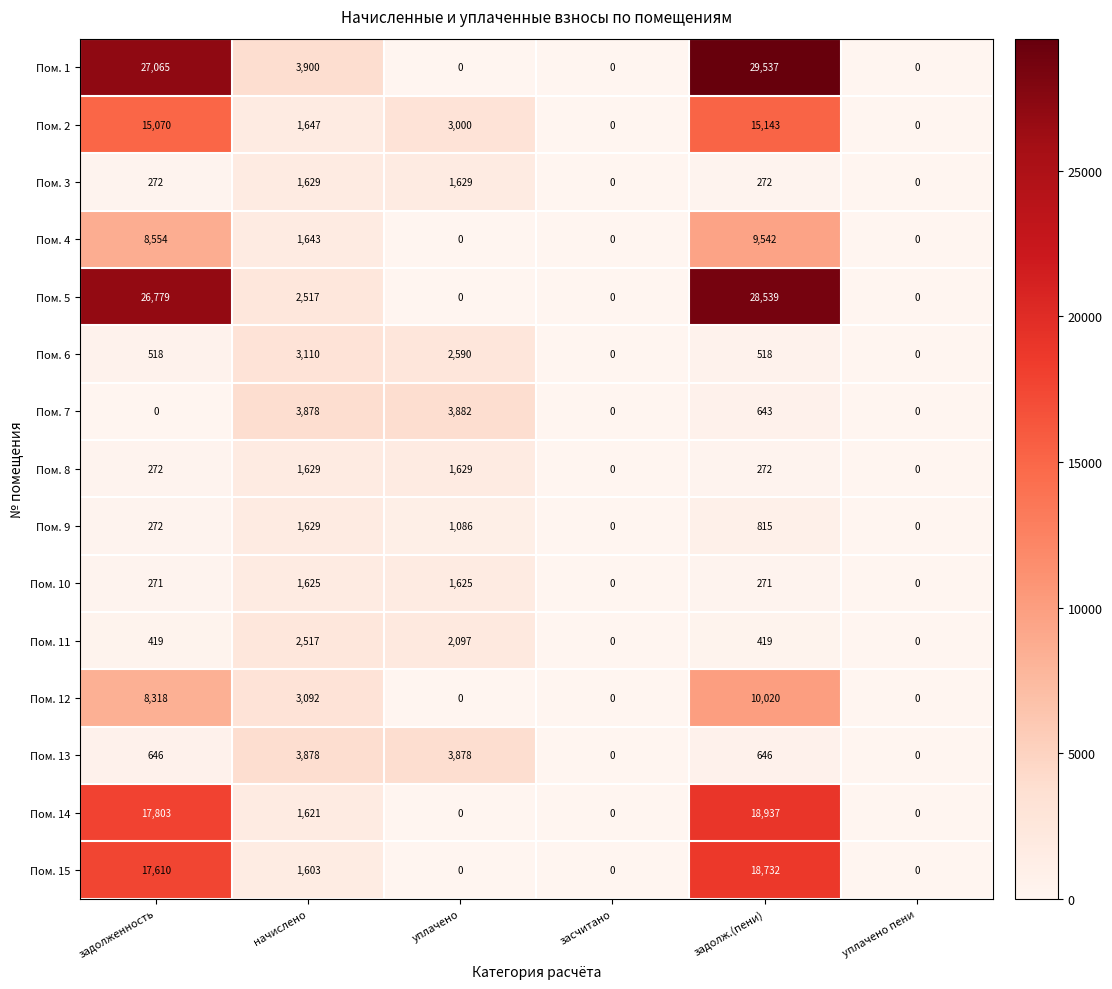

What is the difference between the Пом. 2 values at засчитано and задолж.(пени)?

15143